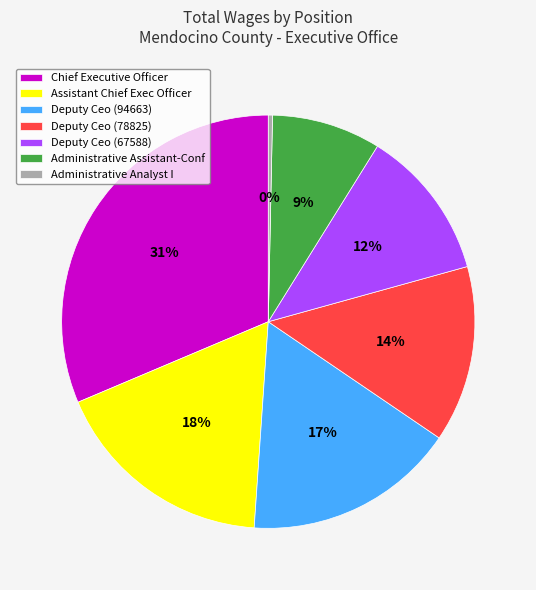

What percentage is the Administrative Assistant-Conf slice, to the nearest percent?

9%